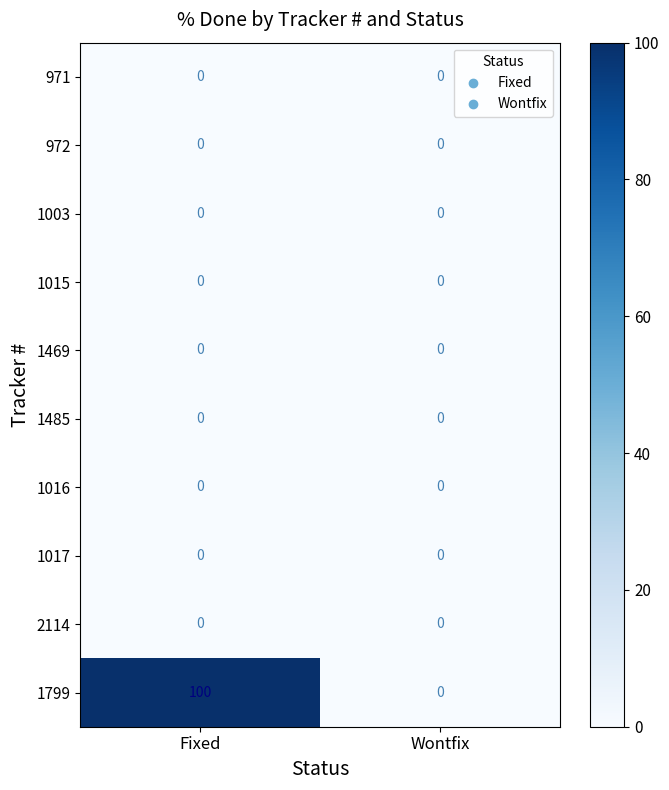

What is the total value across all series at Fixed?

100